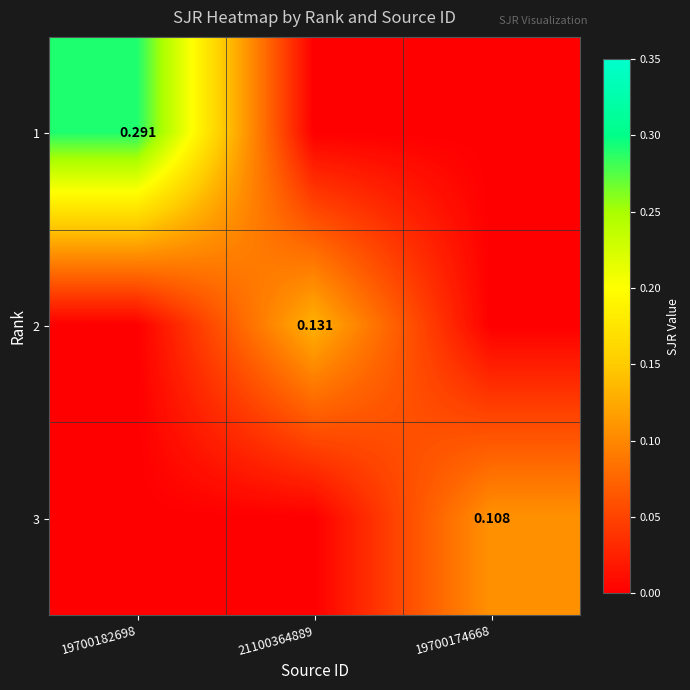

At which category is the sum across all series the highest?

19700182698